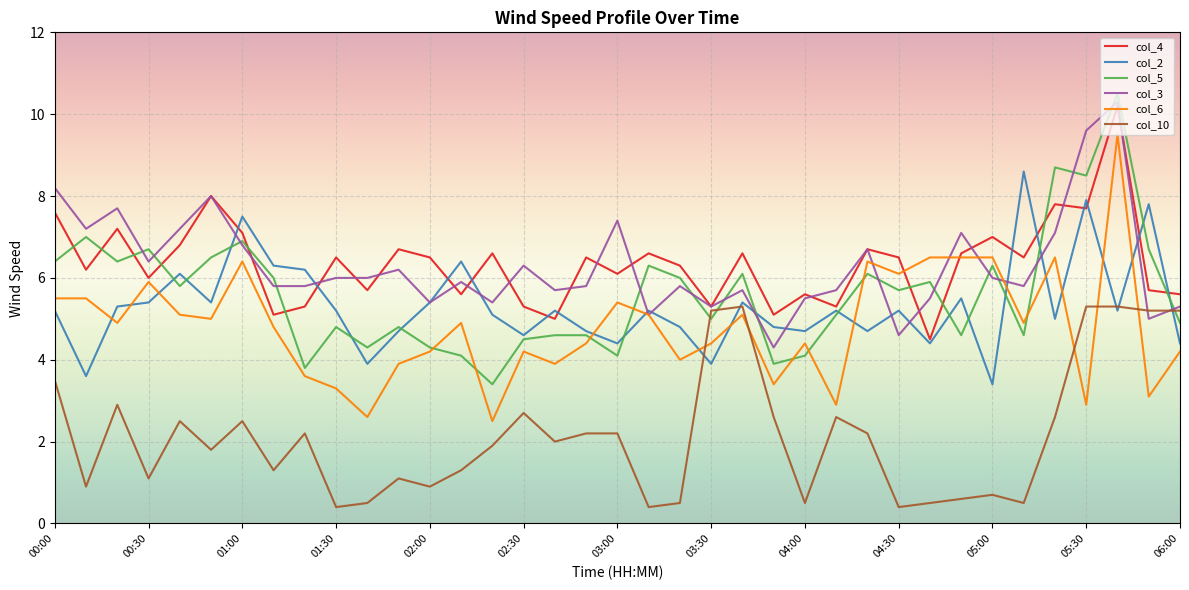

After their last crossing, which series has the higher values: col_10 or col_6?

col_10